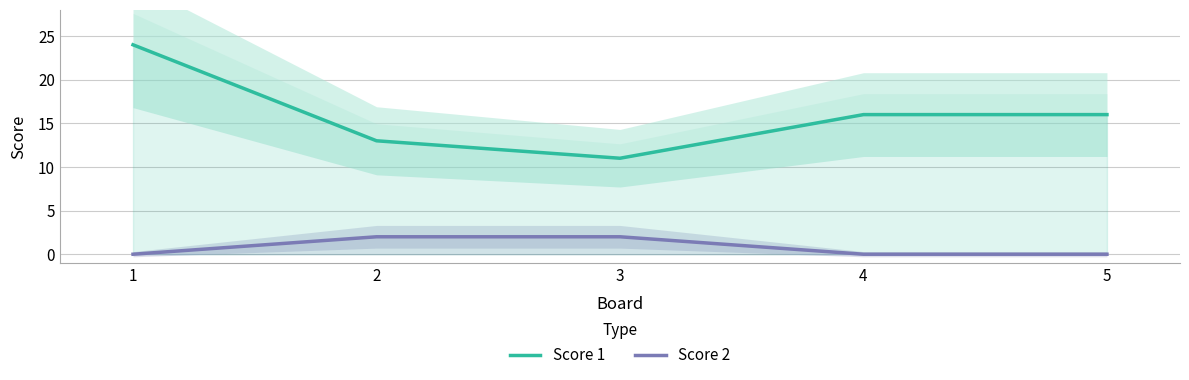

What is the value of the Score 1 point at the 4th from the left?

16